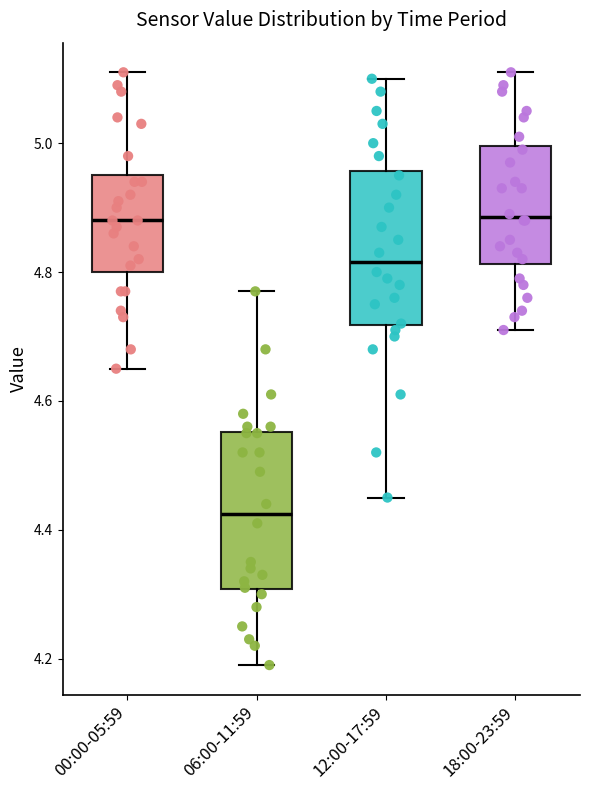

Where does the lower whisker of the box for 00:00-05:59 end on the y-axis? The values are not printed on the chart, so give them approximately, as read against the axis.

4.66